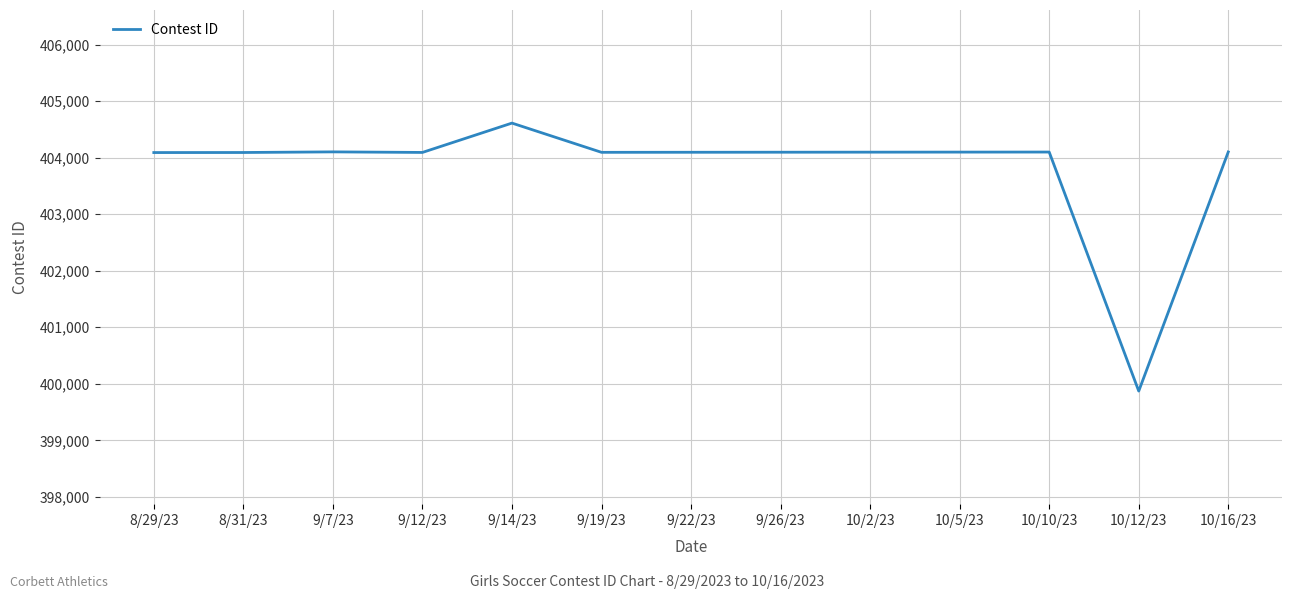

How many categories are shown in the chart?

13